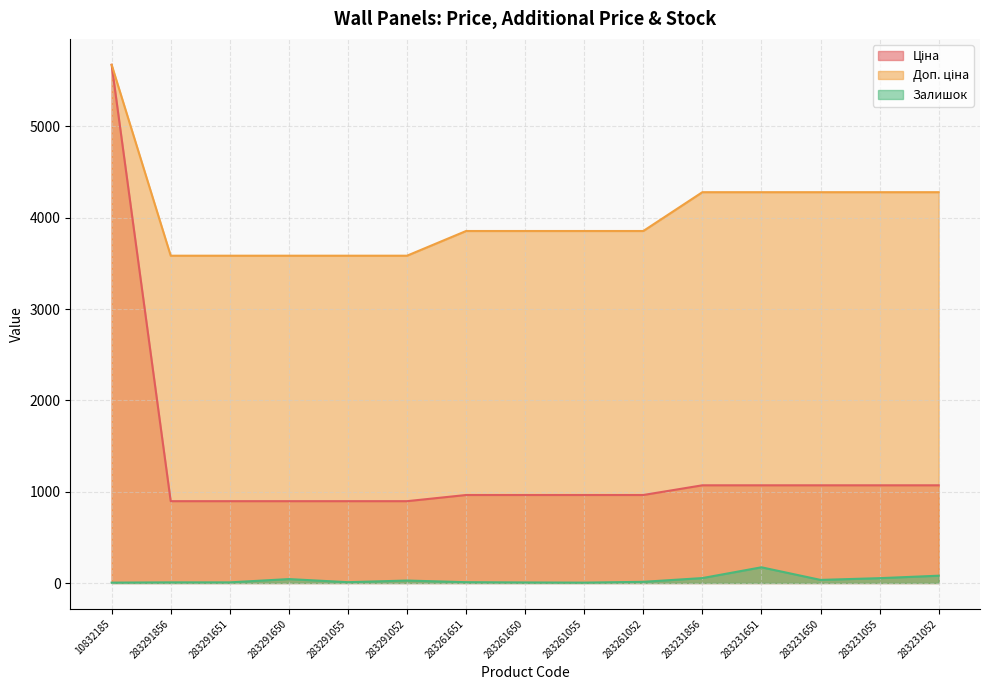

What is the maximum value shown in the chart?

5673.8